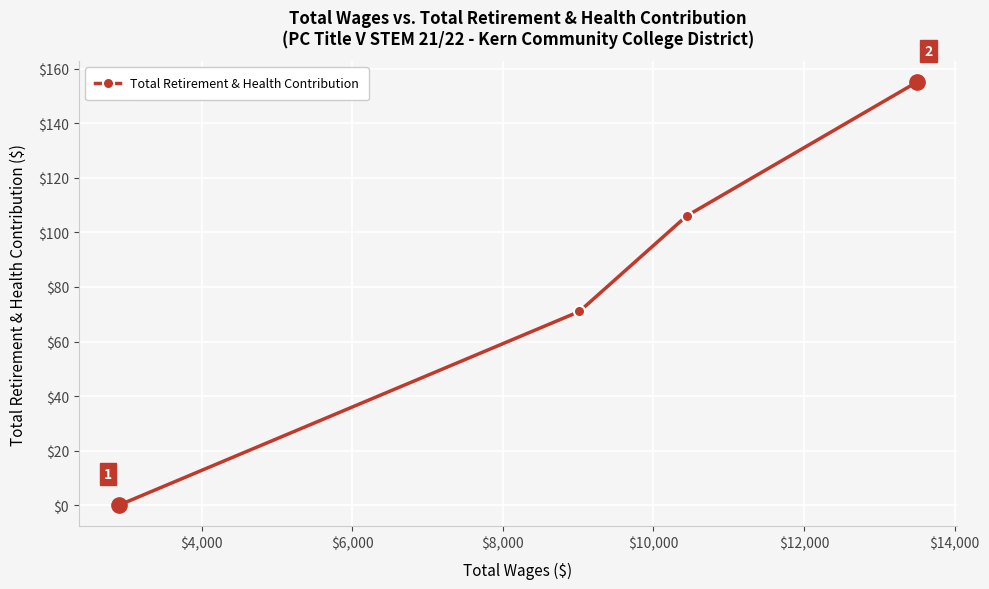

What is the value of the 3rd point from the left?

106